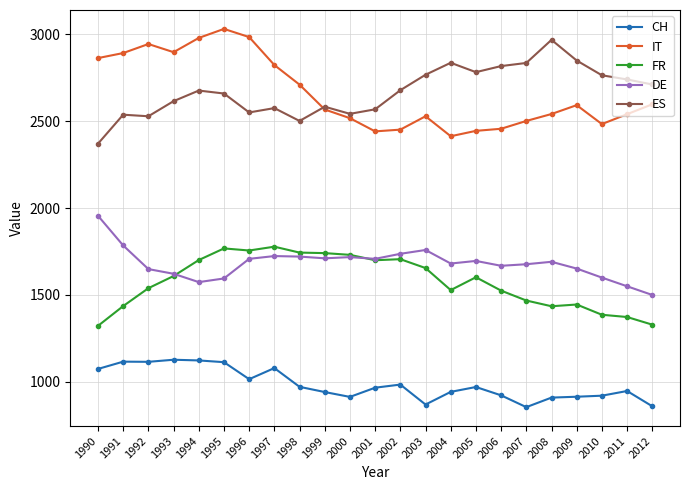

What are all the series names shown in the legend?

CH, IT, FR, DE, ES